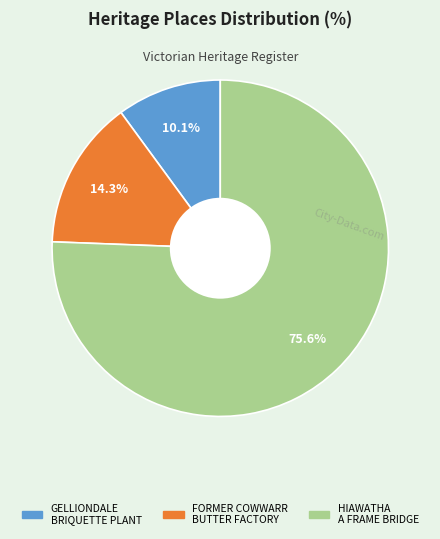

How many segments does this pie chart have?

3